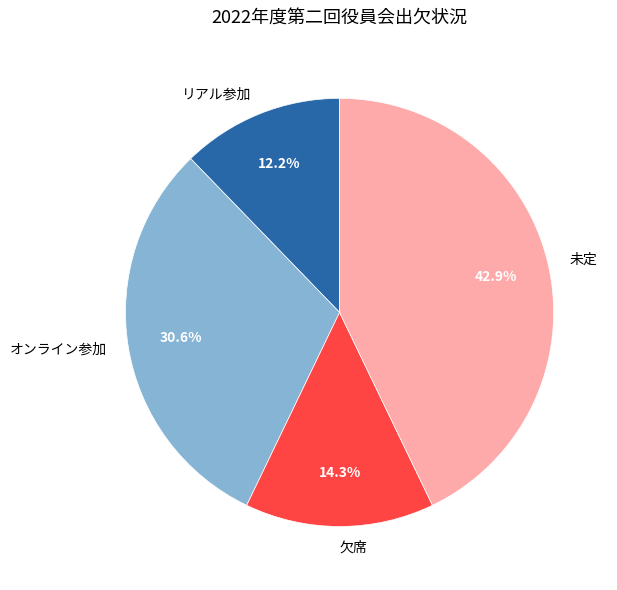

Do 未定 and リアル参加 together represent more than half of the pie?

Yes